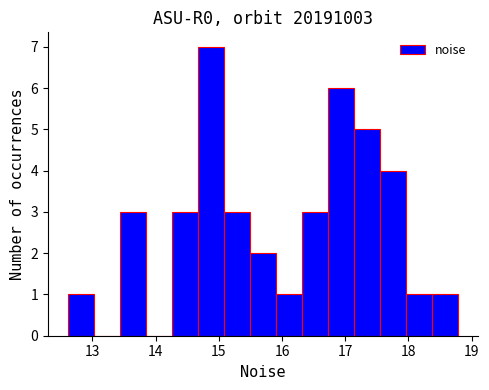

How tall is the bar that spans 14.3 to 14.7 on the x-axis? Neither the bar edges nor the heights are printed on the chart, so give them approximately, as read against the axes.

3